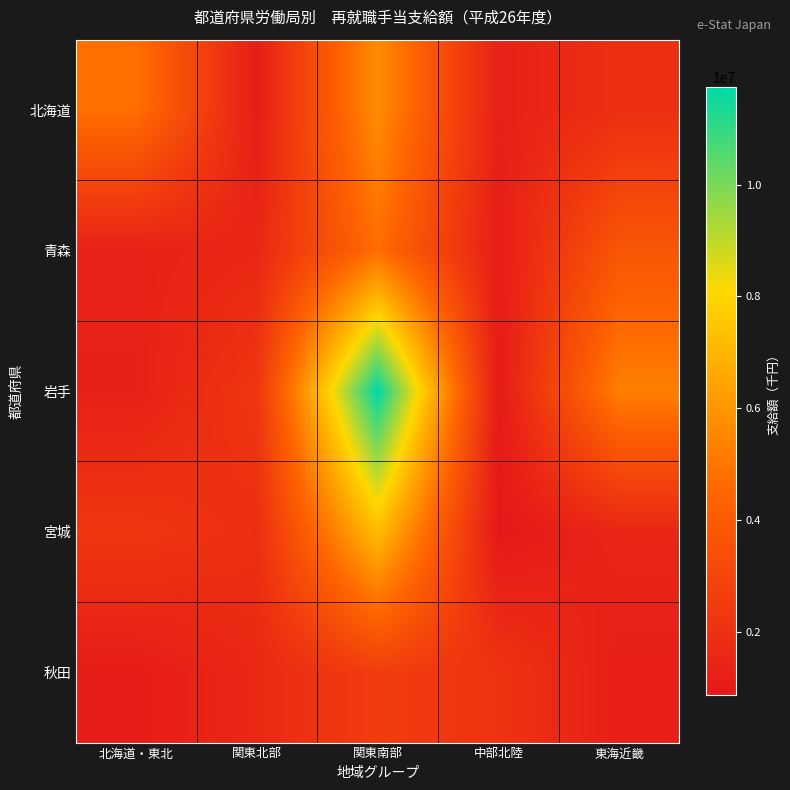

Reading right to left, transcribe all the data shown in this chart.

北海道: 東海近畿=1927358	中部北陸=1281232	関東南部=5746713	関東北部=1122911	北海道・東北=4787943
青森: 東海近畿=3742105	中部北陸=1112182	関東南部=4762906	関東北部=1573384	北海道・東北=1325212
岩手: 東海近畿=5314430	中部北陸=964361	関東南部=11736394	関東北部=2252899	北海道・東北=1292692
宮城: 東海近畿=1531872	中部北陸=877385	関東南部=7265809	関東北部=1926138	北海道・東北=2248022
秋田: 東海近畿=1189115	中部北陸=2130507	関東南部=2602821	関東北部=1614017	北海道・東北=1082726